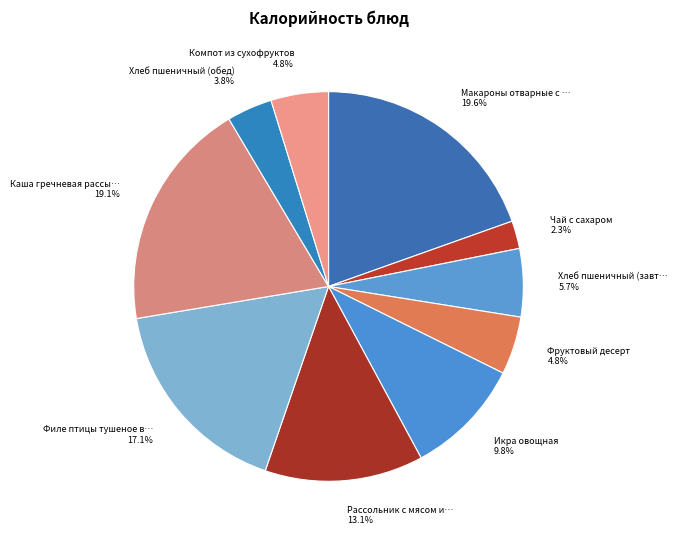

To the nearest percent, what is the average slice percentage?

10%